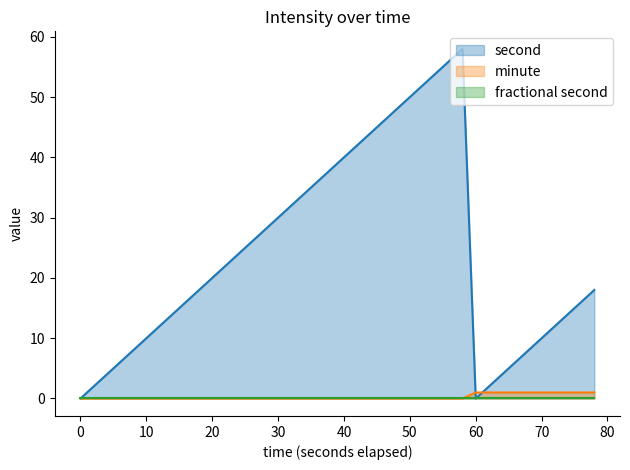

How many data points in second are above 20?

19